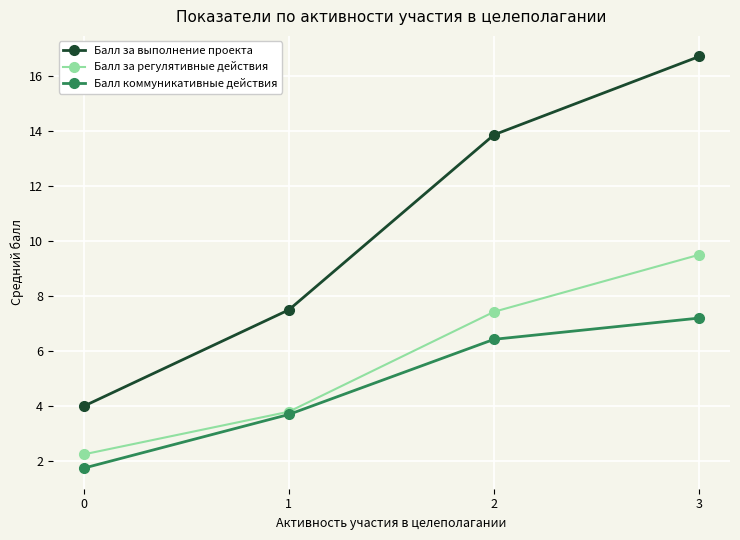

True or false: Балл за выполнение проекта and Балл коммуникативные действия cross at least once.

False